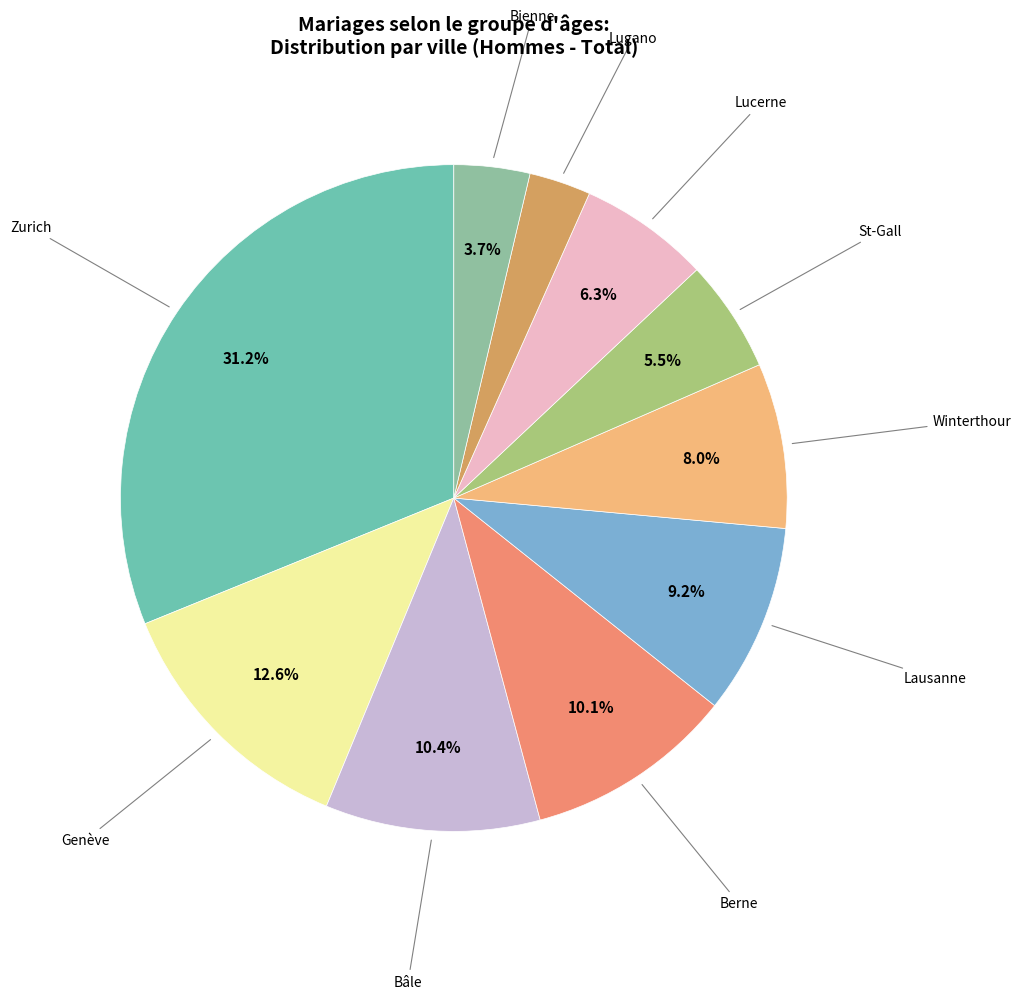

Is Bienne the majority of the pie?

No